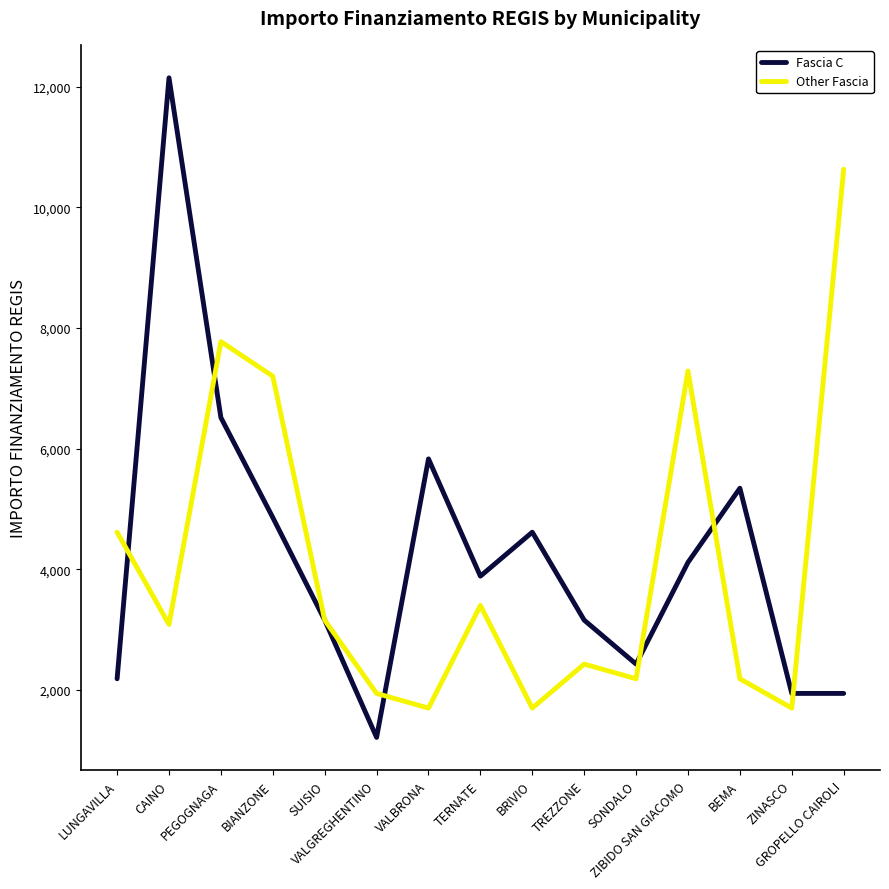

What is the sum of the Fascia C values at BRIVIO and CAINO?

16767